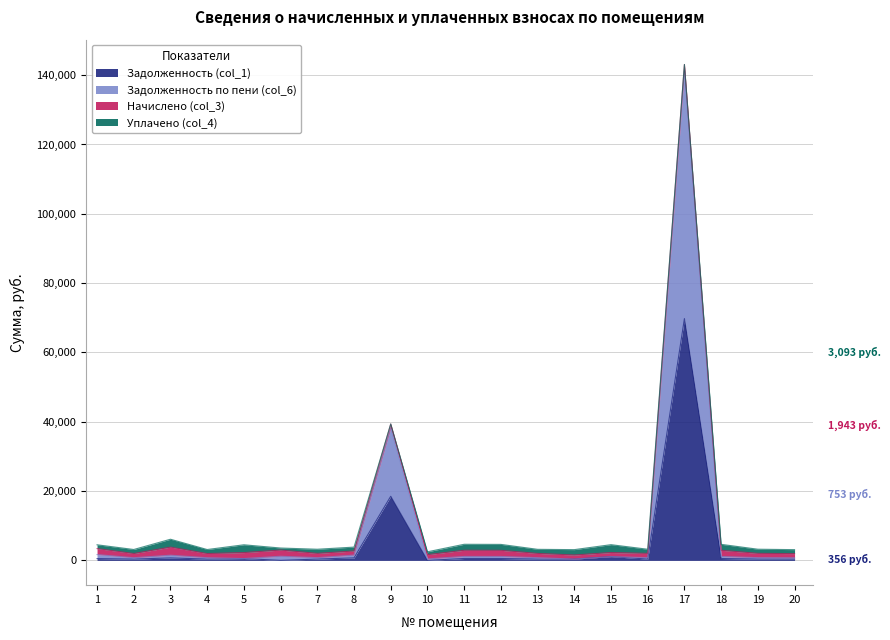

How many lines are shown in the chart?

4